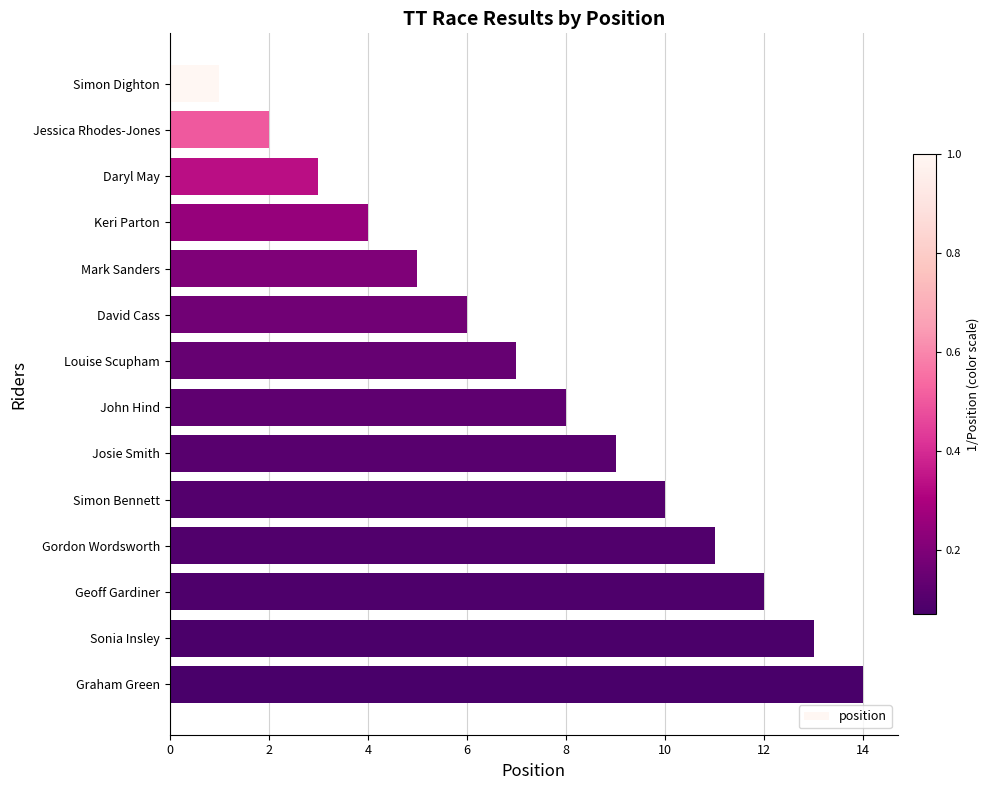

What is the greatest value displayed?

14